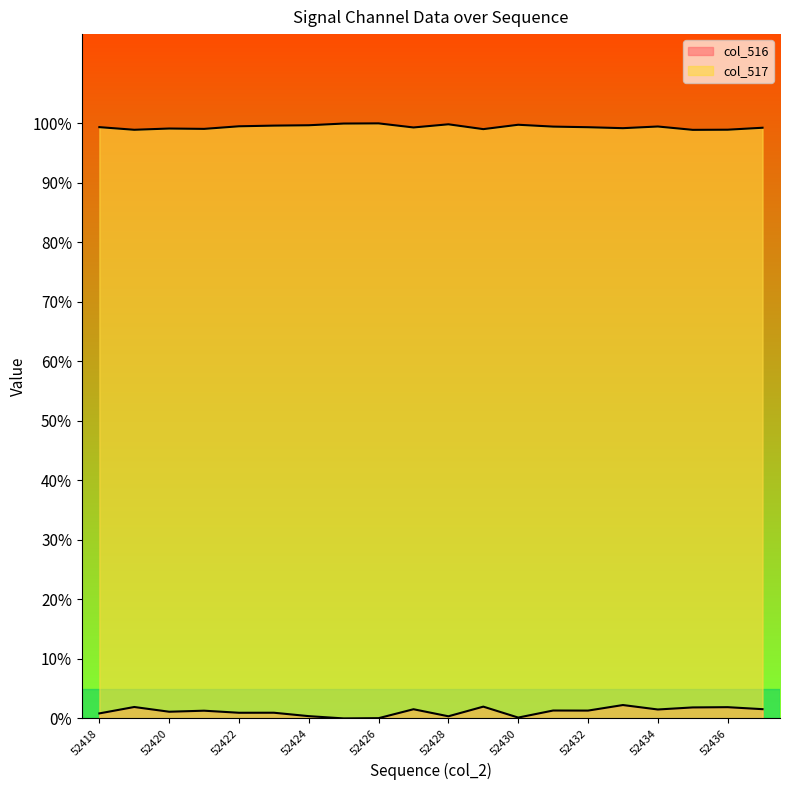

At which category is the sum across all series the highest?

15